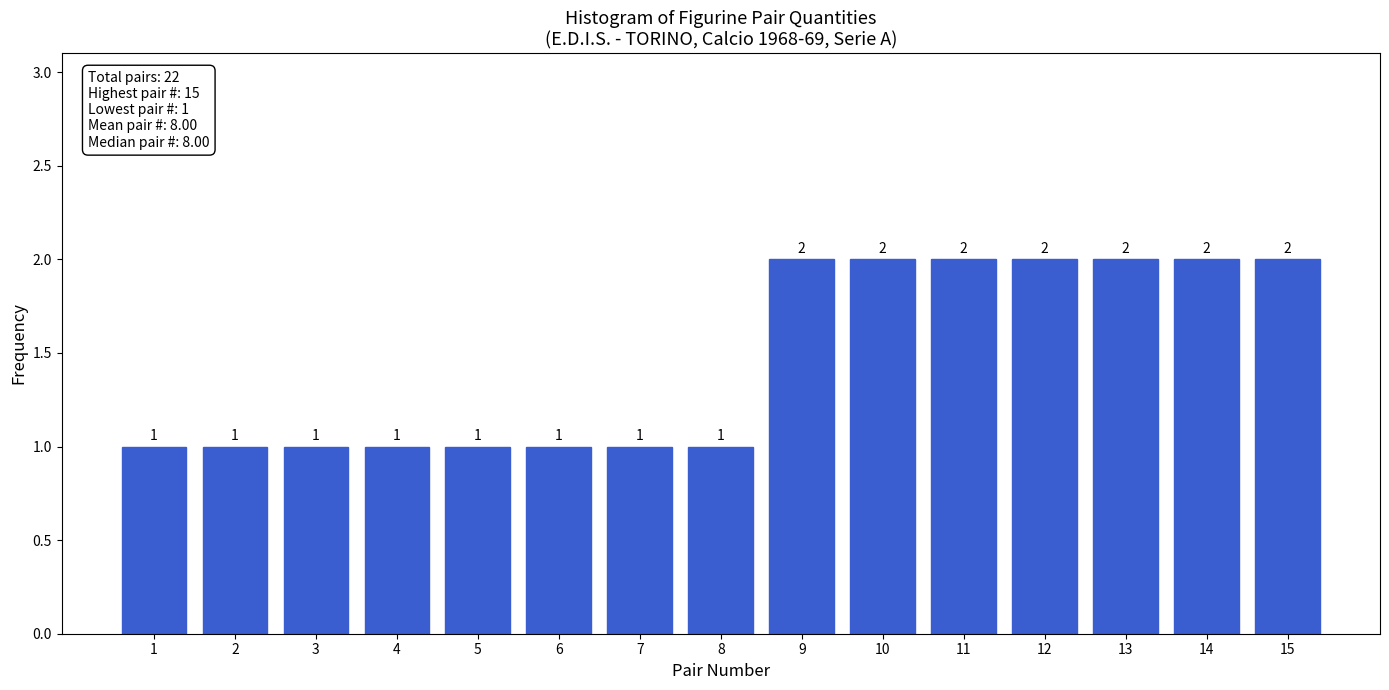

Reading right to left, what are all the values shown in this chart?

15=2	14=2	13=2	12=2	11=2	10=2	9=2	8=1	7=1	6=1	5=1	4=1	3=1	2=1	1=1